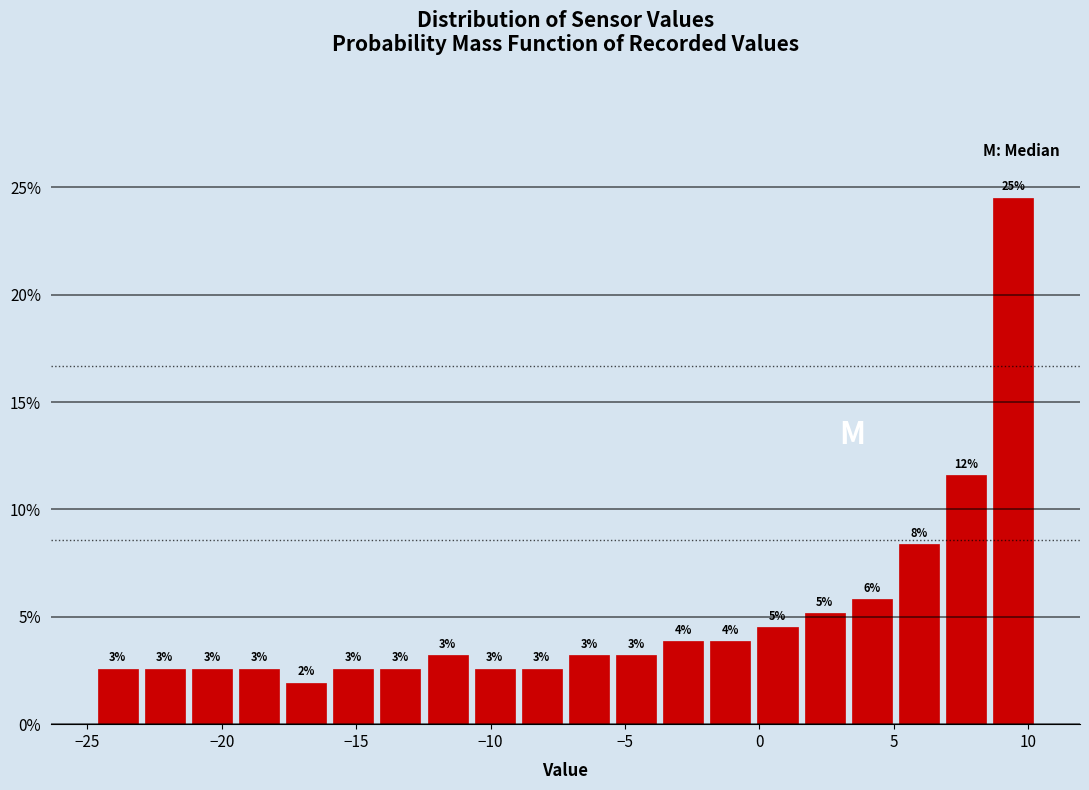

Read against the x-axis, roughly where is the centre of the tallest bar?

9.5